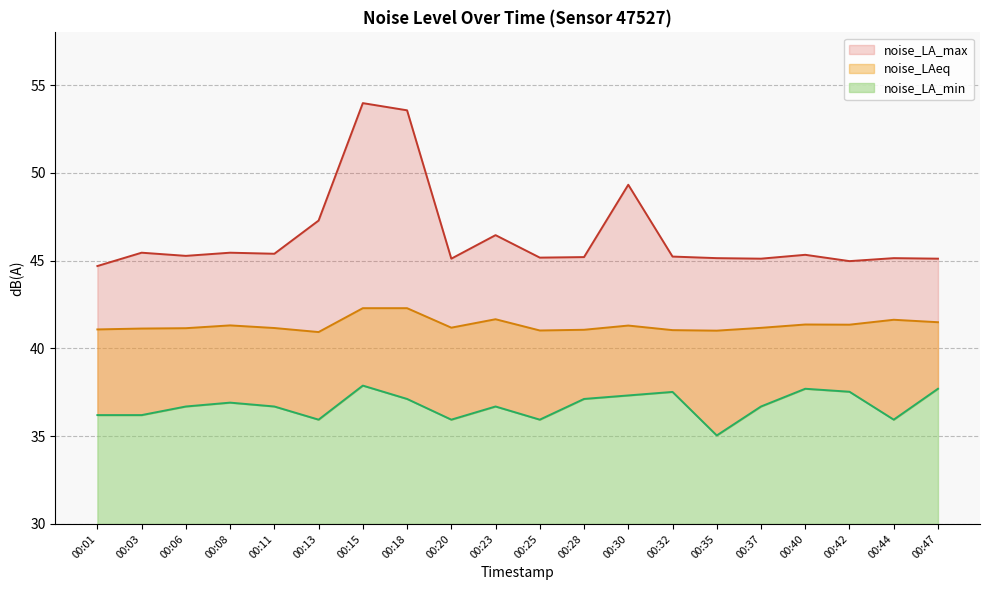

What value does the noise_LA_max series have at 00:40?

45.3